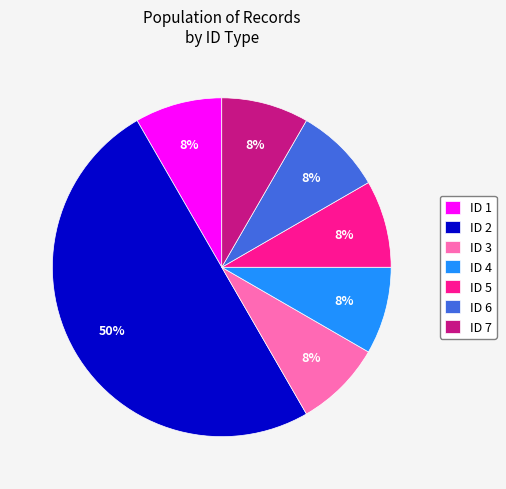

To the nearest percent, what is the average slice percentage?

14%